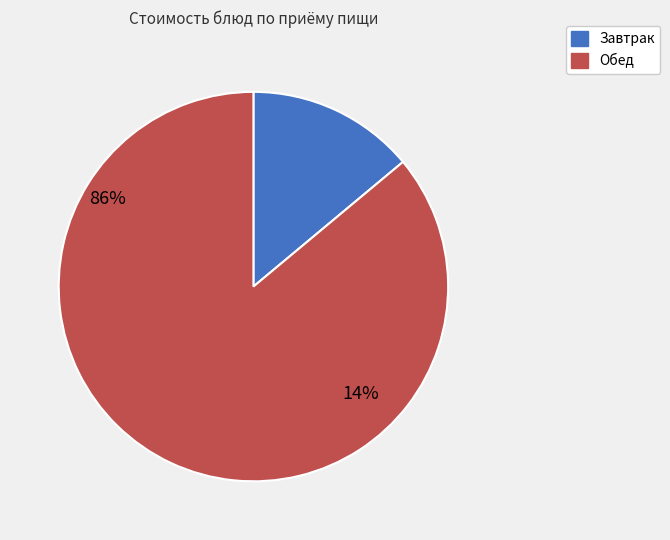

Is каша гречневая рассыпчатая the majority of the pie?

No